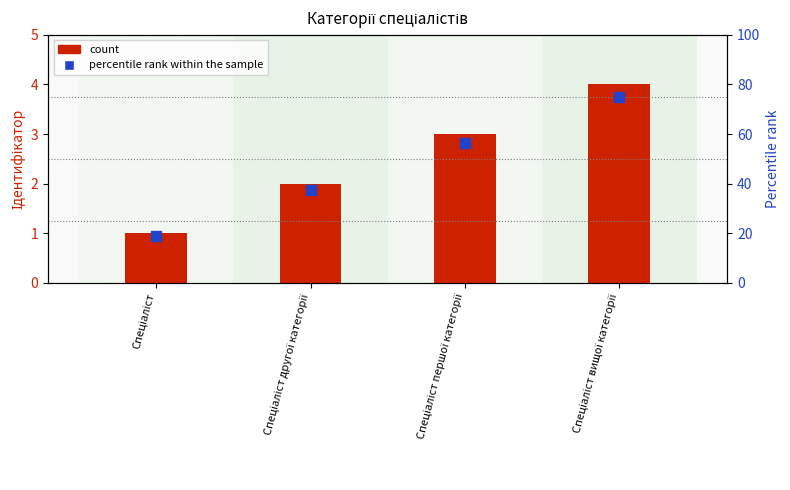

What is the maximum value for percentile rank within the sample?

75.0